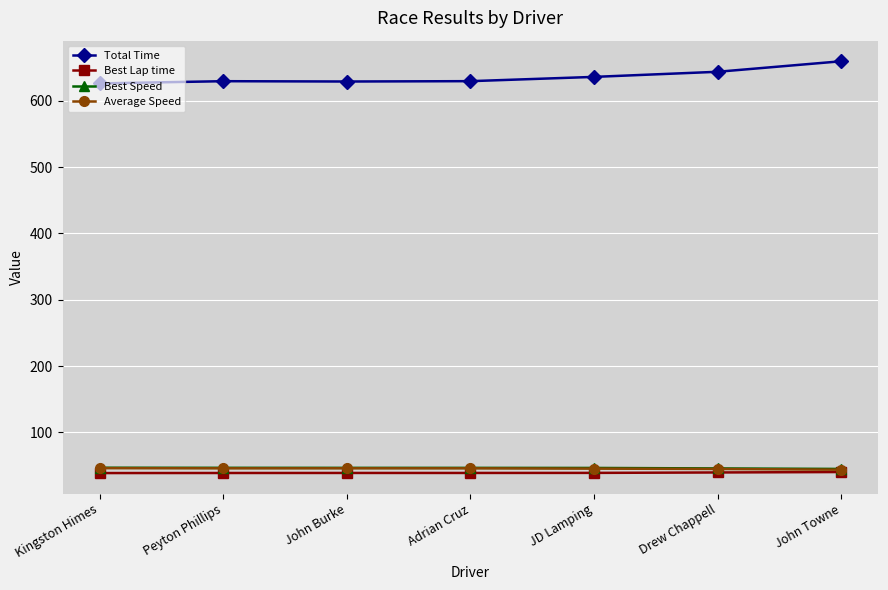

Which series has the largest range (max minus min)?

Total Time